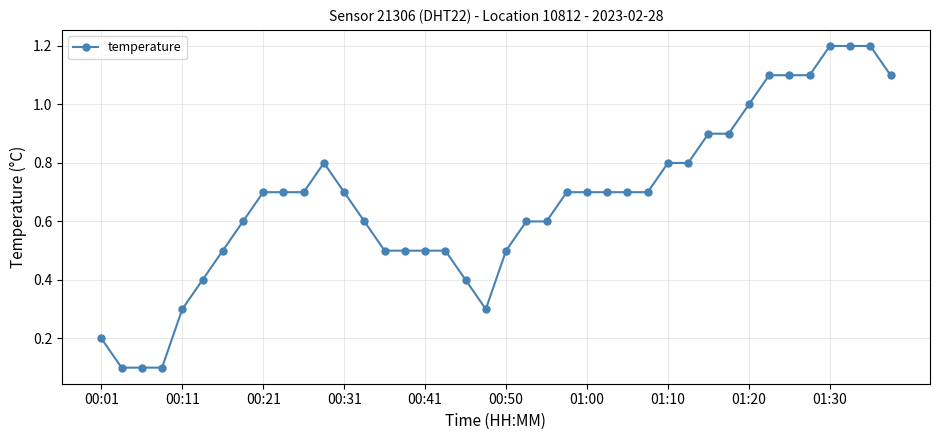

What is the value of the 30th point from the left?

0.8